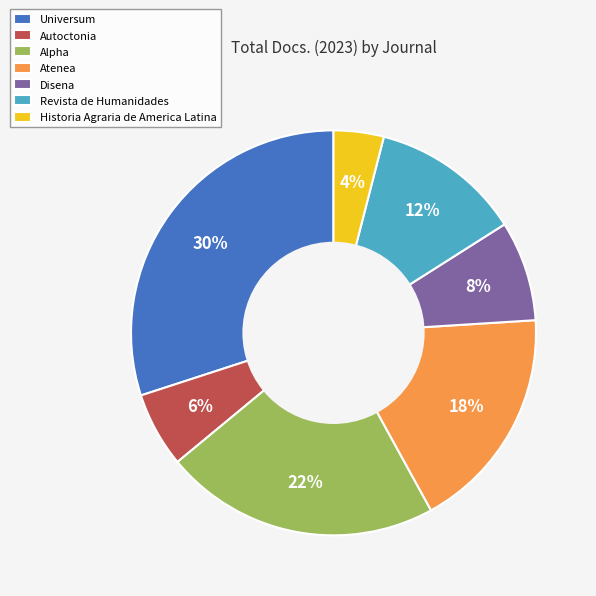

Is there a majority slice in this chart?

No